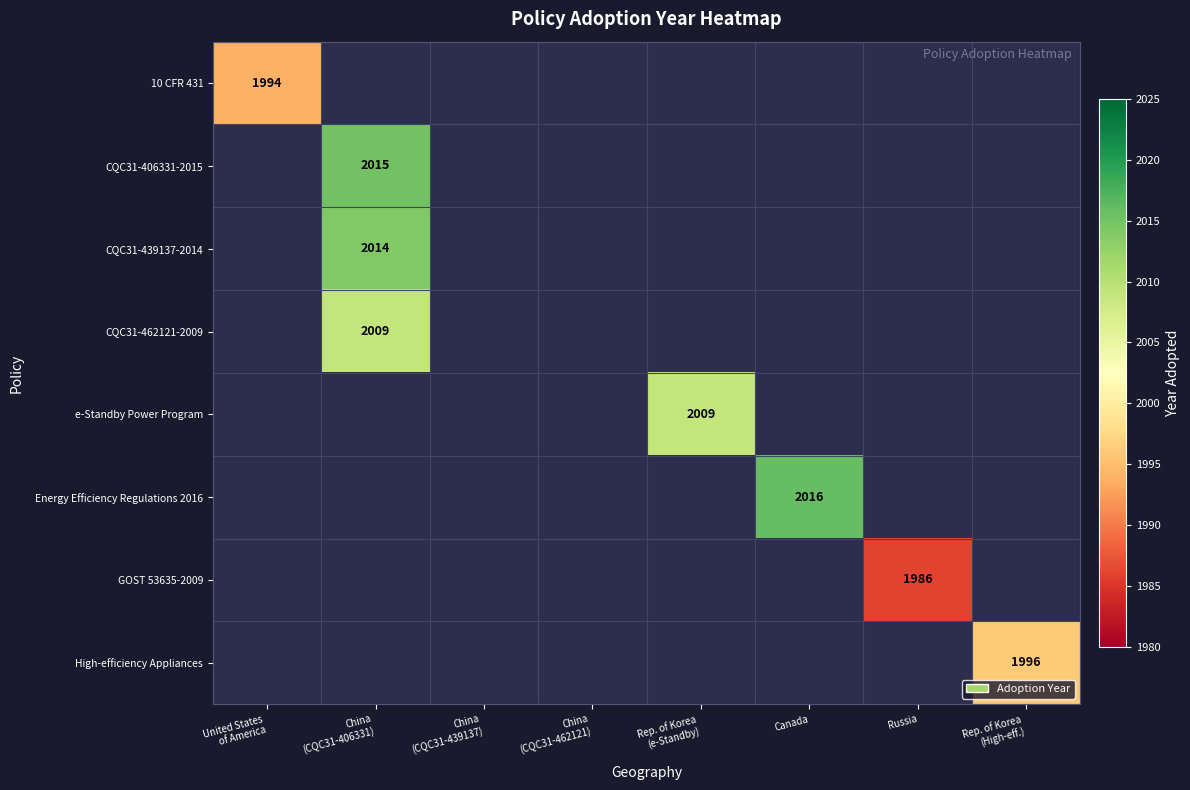

Is it true that GOST 53635-2009 equals 2945 at Russia?

False